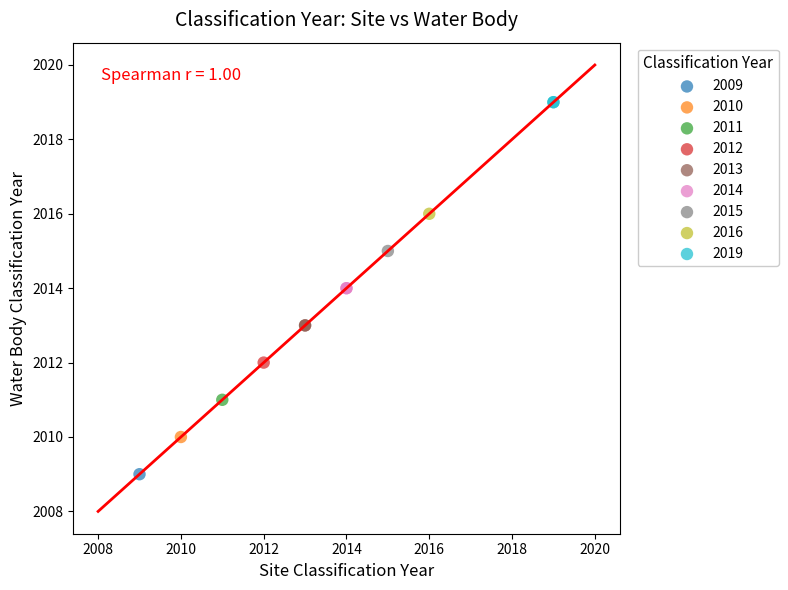

Which series contains the lowest Y value?

2009